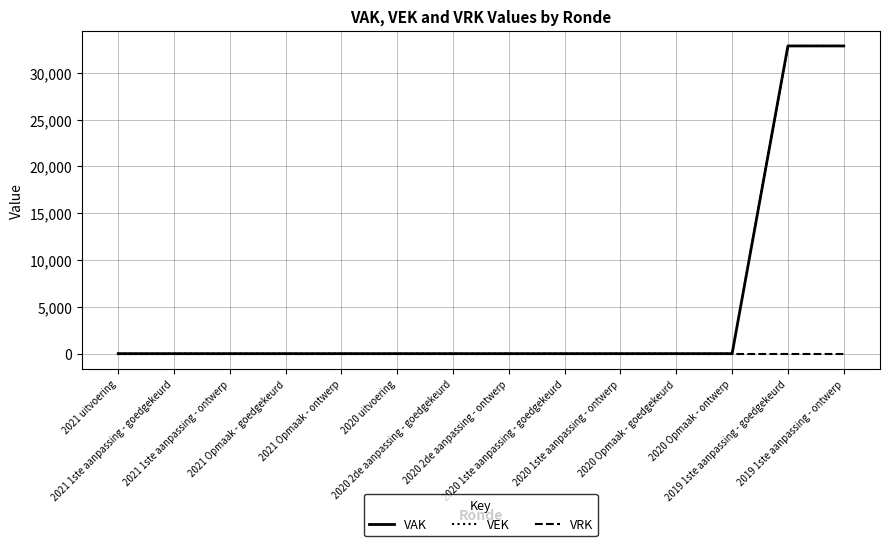

Is this an area chart (filled region under the line)?

No